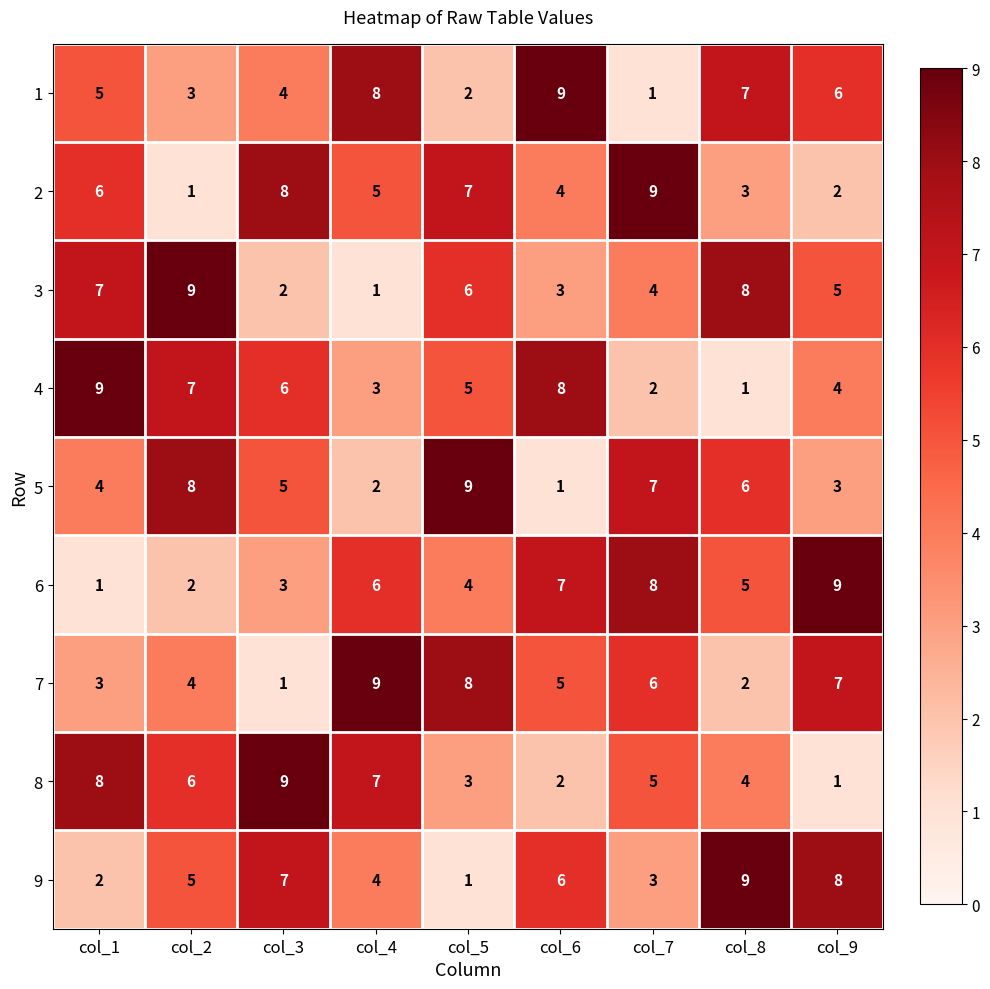

What is the sum of all 4 values?

45